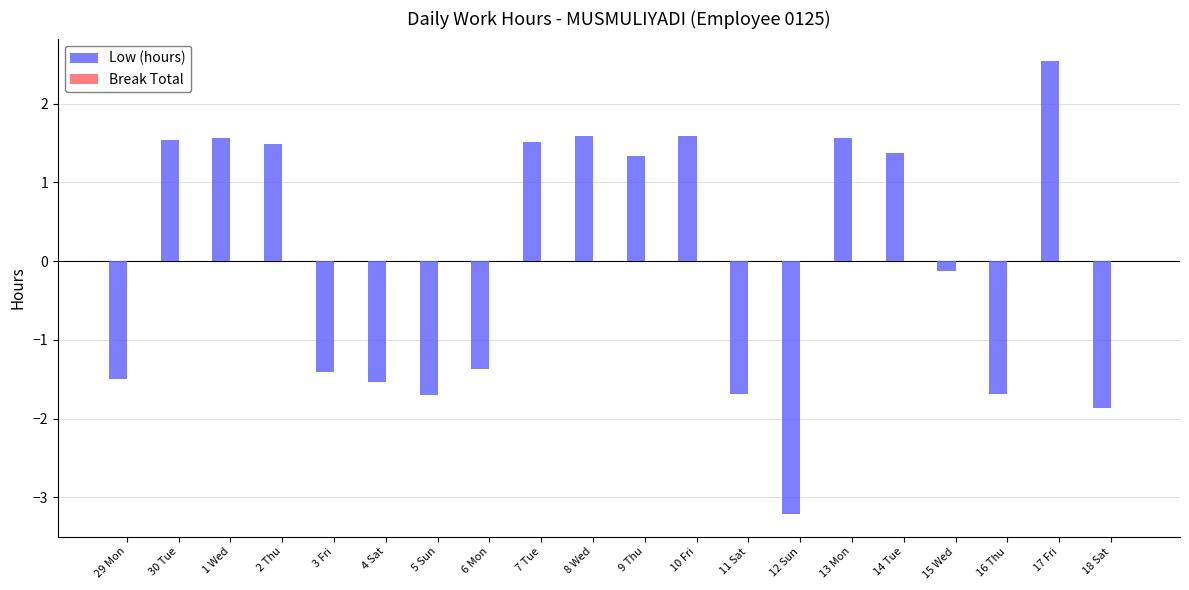

What is the change in value from 6 Mon to 17 Fri?

+3.9